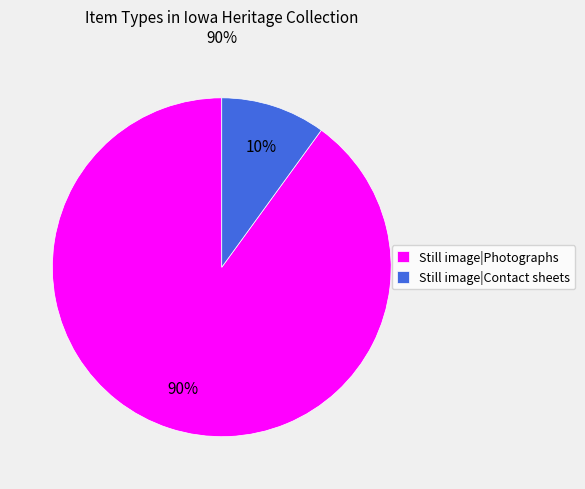

Rank the categories by value from lowest to highest.

Still image|Contact sheets, Still image|Photographs